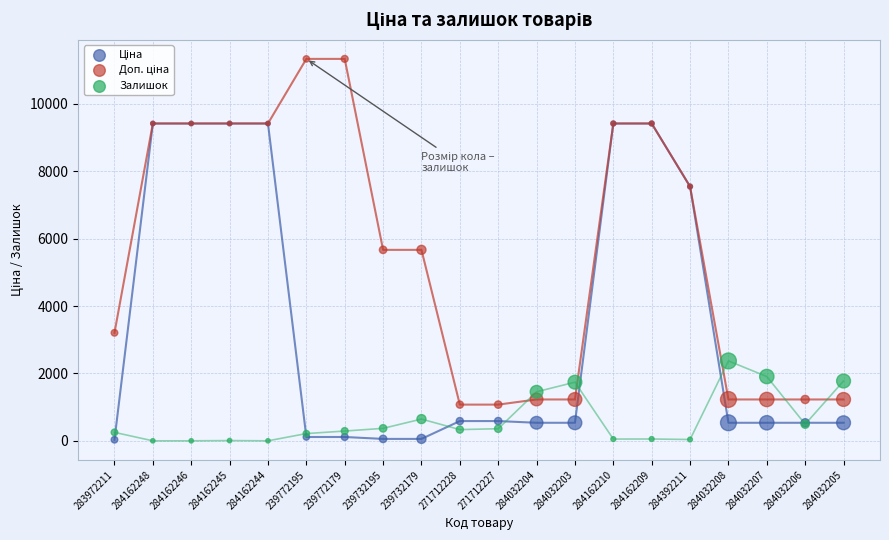

What are all the series names shown in the legend?

Ціна, Доп. ціна, Залишок